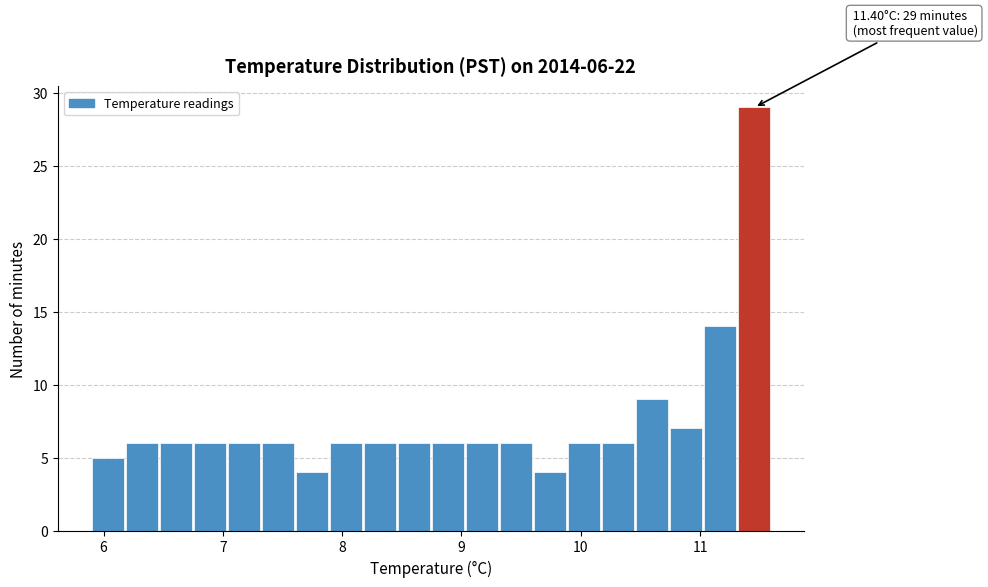

Around what value on the x-axis is the tallest bar? Give the approximate position of its centre, as read against the axis.

11.5